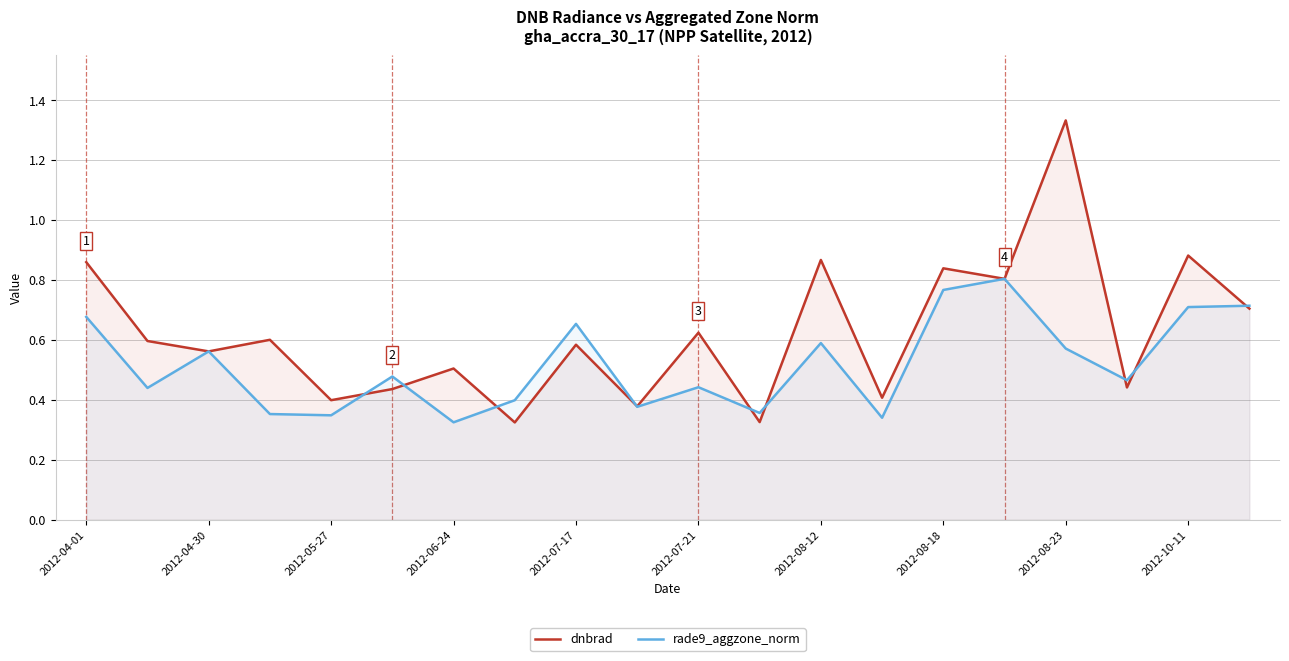

At which category is the sum across all series the highest?

2012-08-23